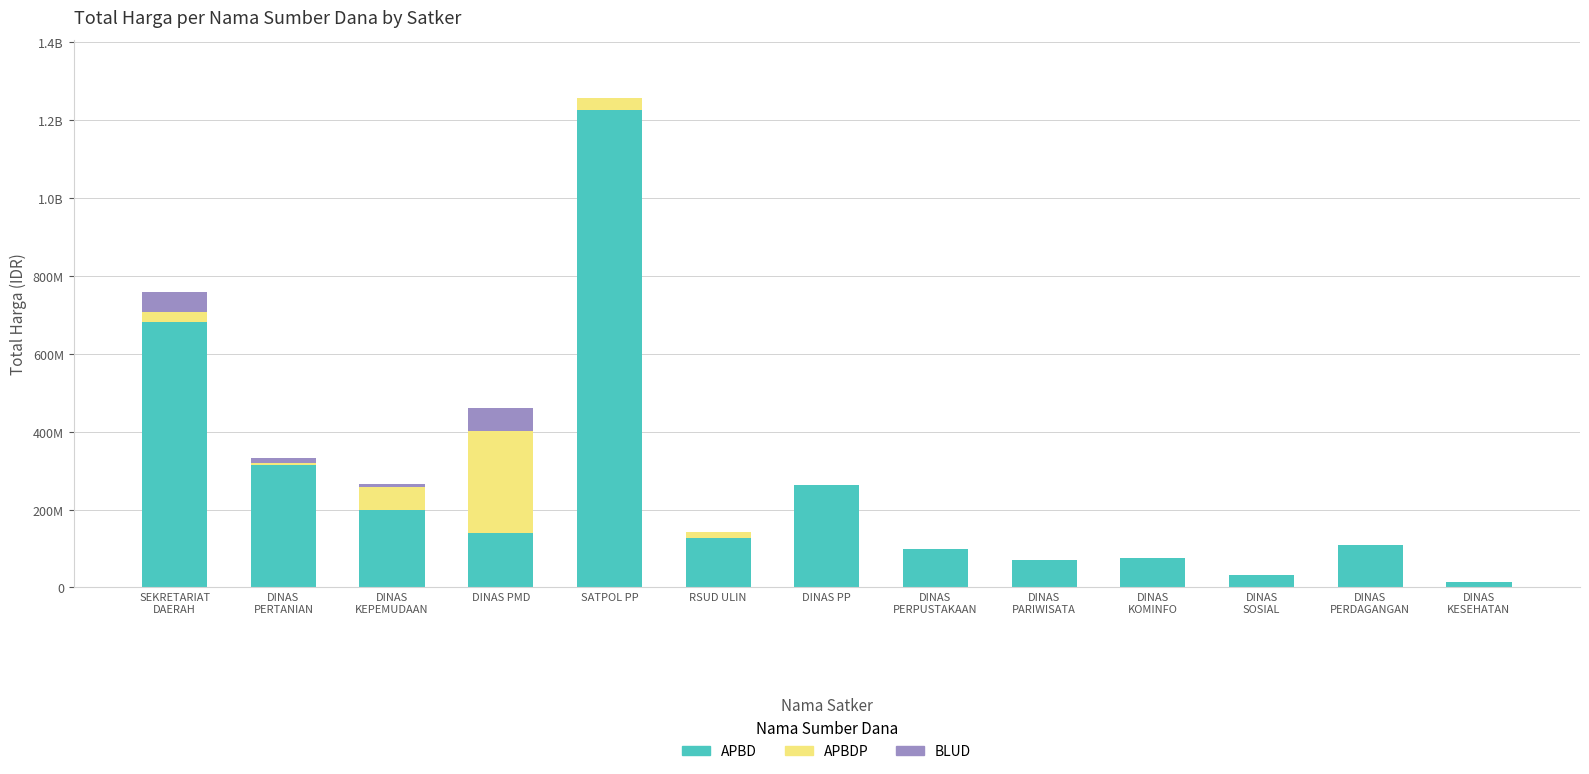

What are all the series names shown in the legend?

APBD, APBDP, BLUD